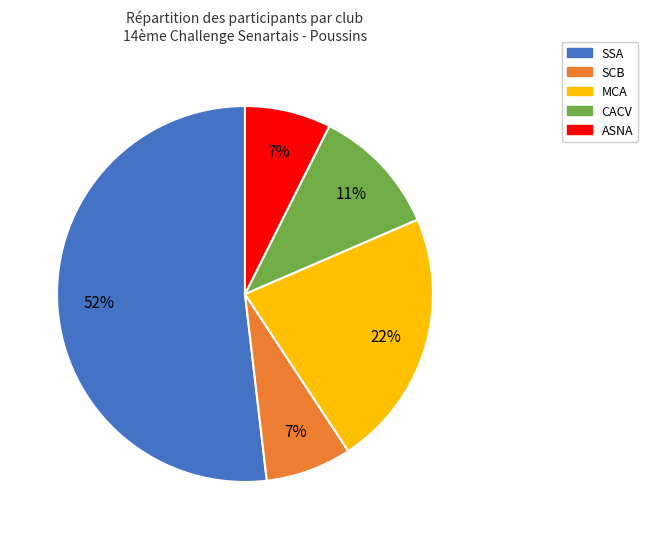

The SSA slice represents 52% of the pie. True or false?

True